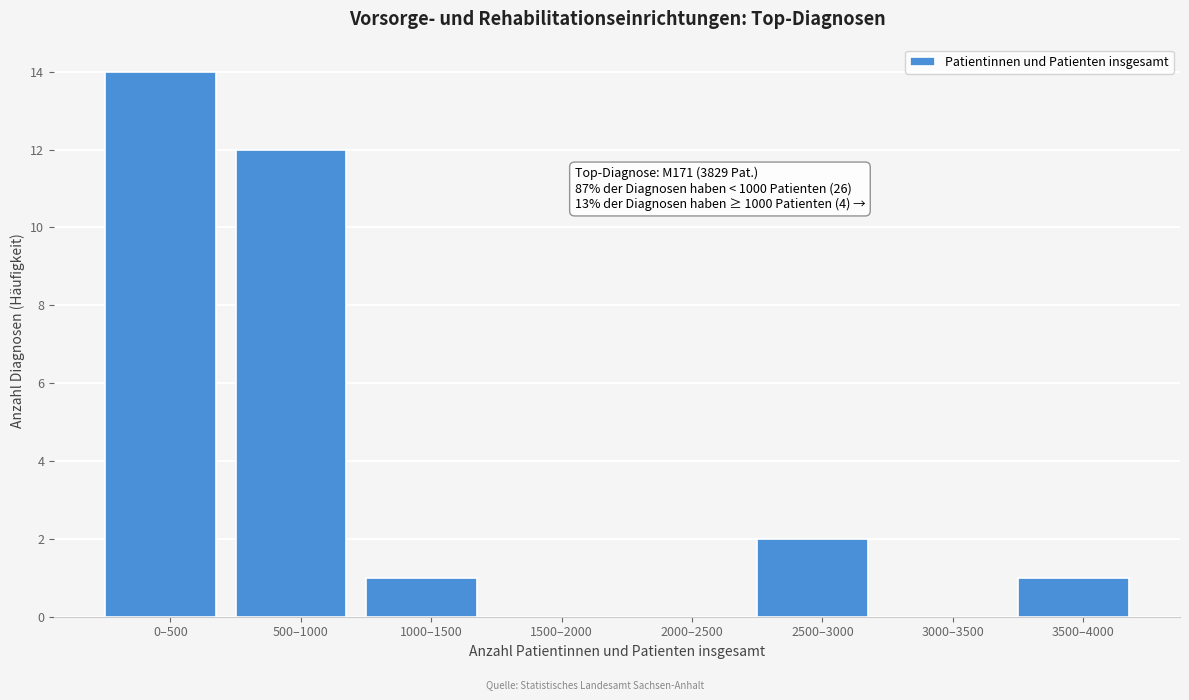

Reading right to left, transcribe all the data shown in this chart.

3500–4000=1	3000–3500=0	2500–3000=2	2000–2500=0	1500–2000=0	1000–1500=1	500–1000=12	0–500=14